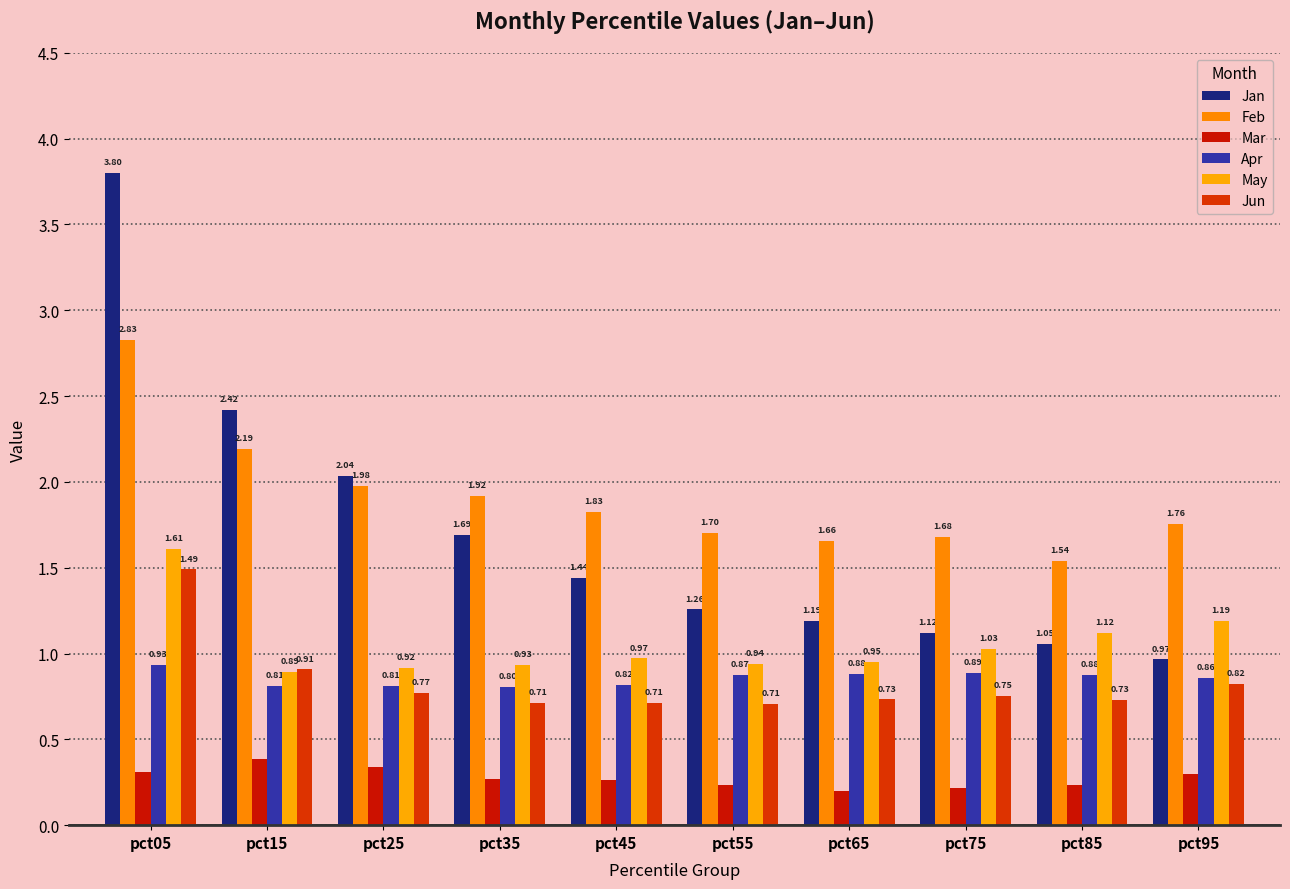

How many categories are shown in the chart?

10